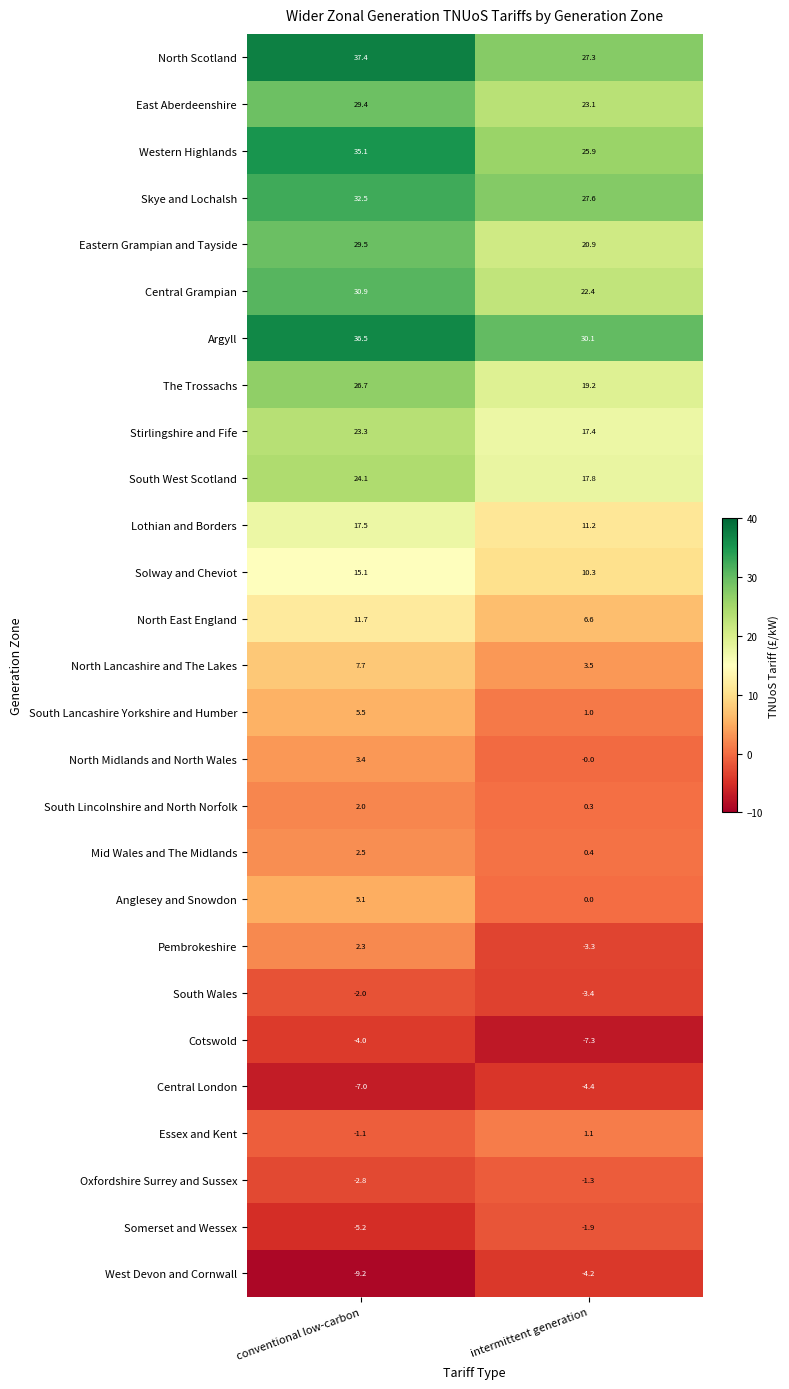

What is the total value across all series at intermittent generation?

240.3